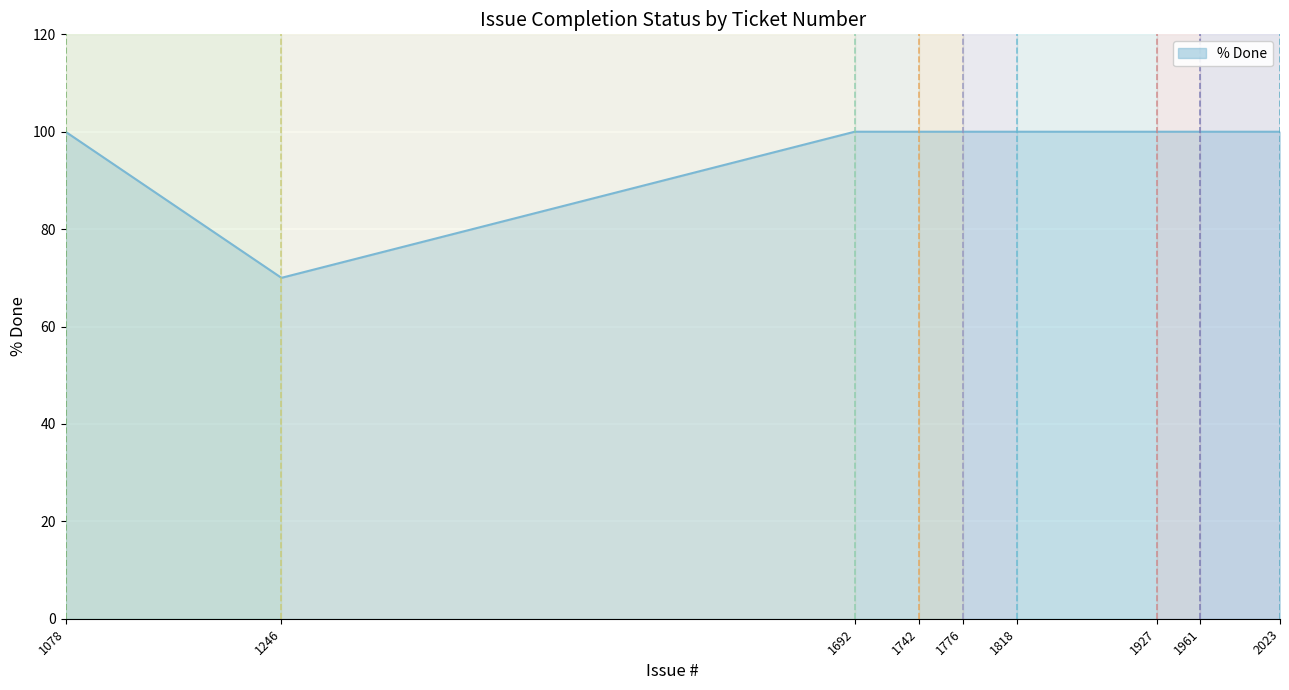

What is the approximate value at 1078, to the nearest 5?

100